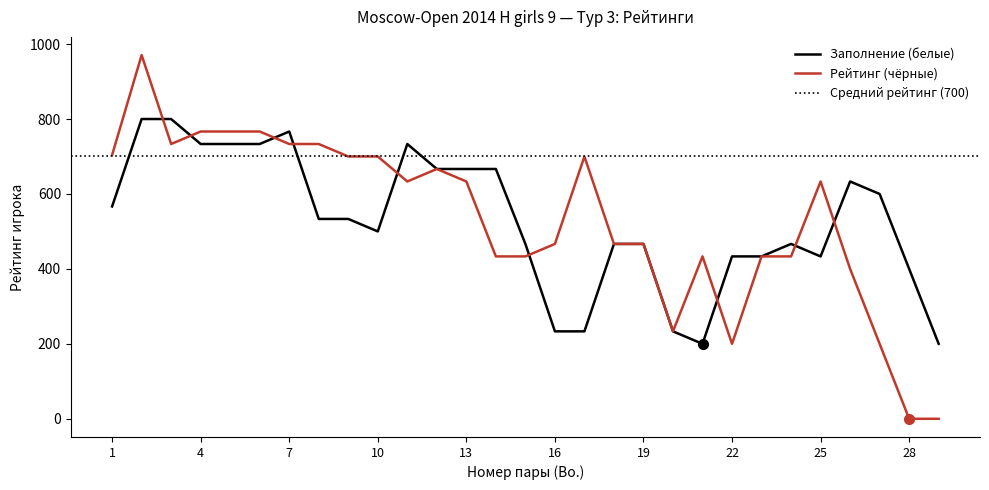

What is the highest value of the Заполнение (белые) series?

800.0